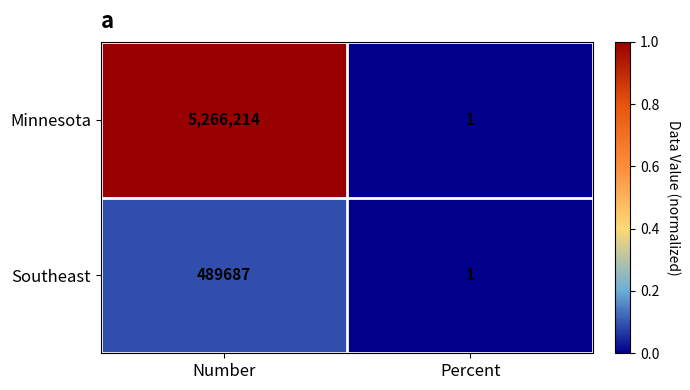

What is the total value across all series at Number?

5755901